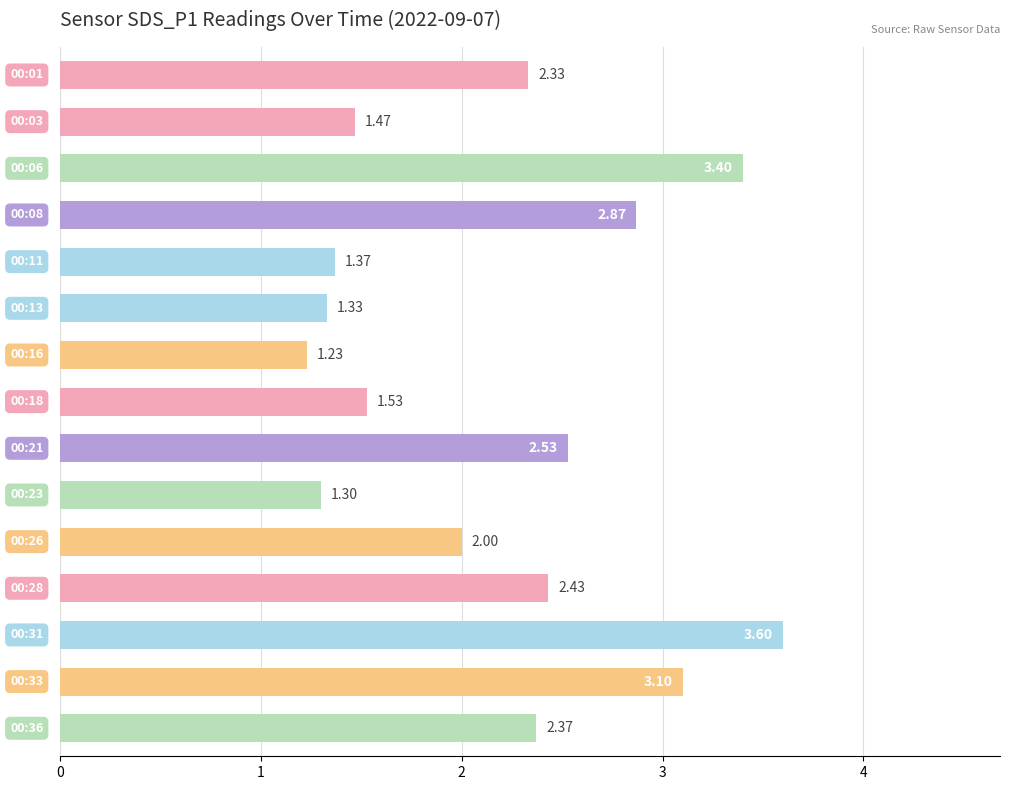

What is the average value?

2.2